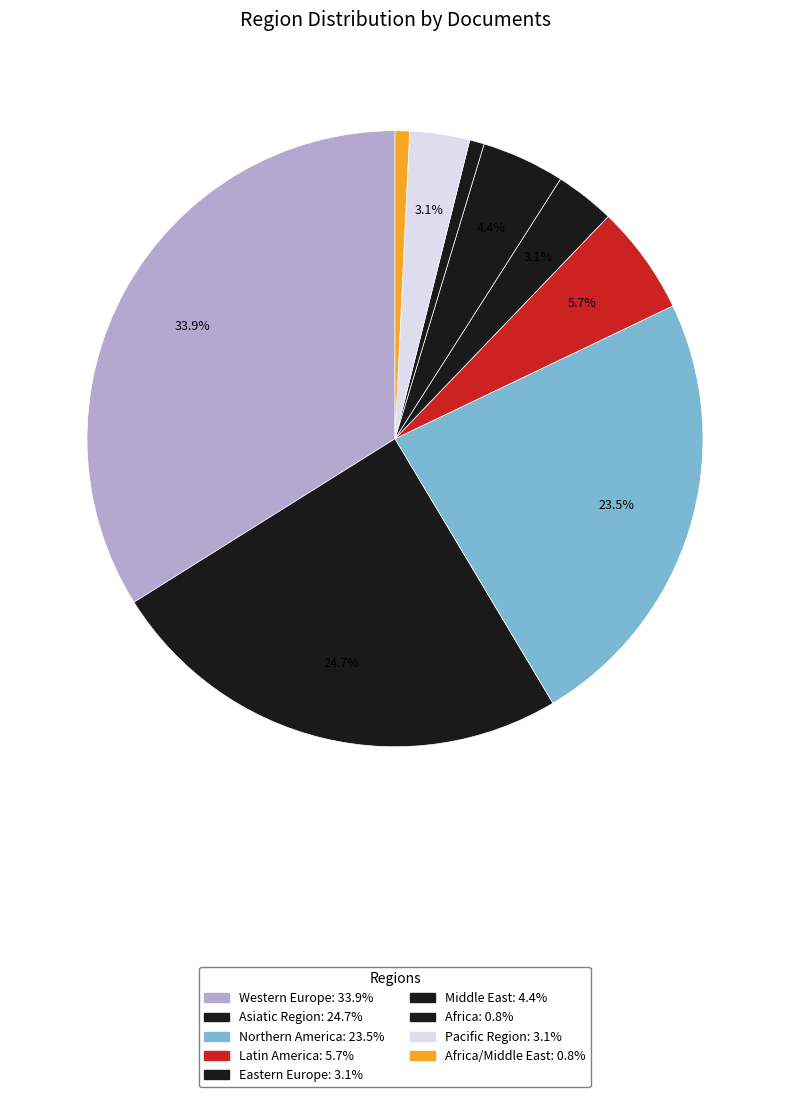

Count the number of slices in the pie.

9